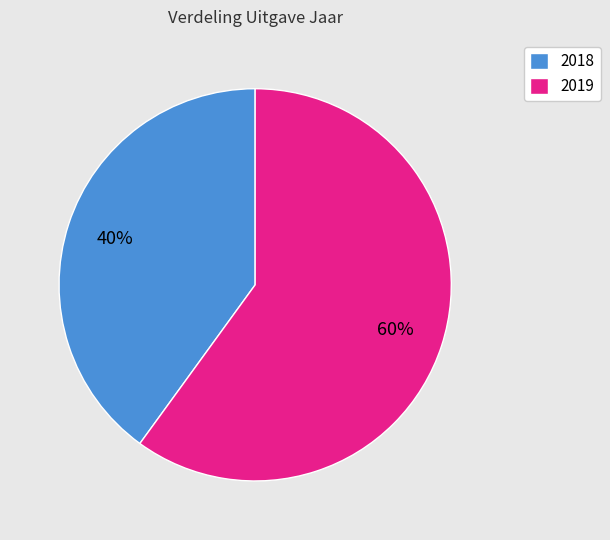

Does any single category account for the majority?

Yes